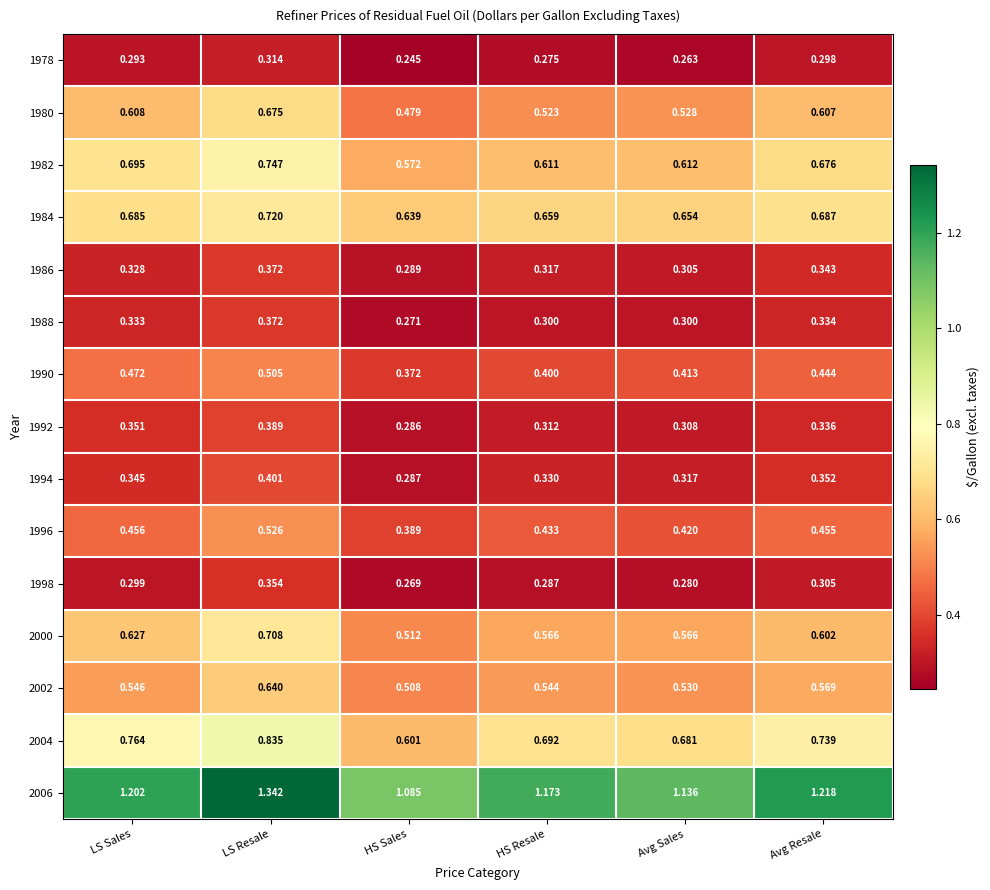

At which category does the chart reach its minimum across all series?

HS Sales